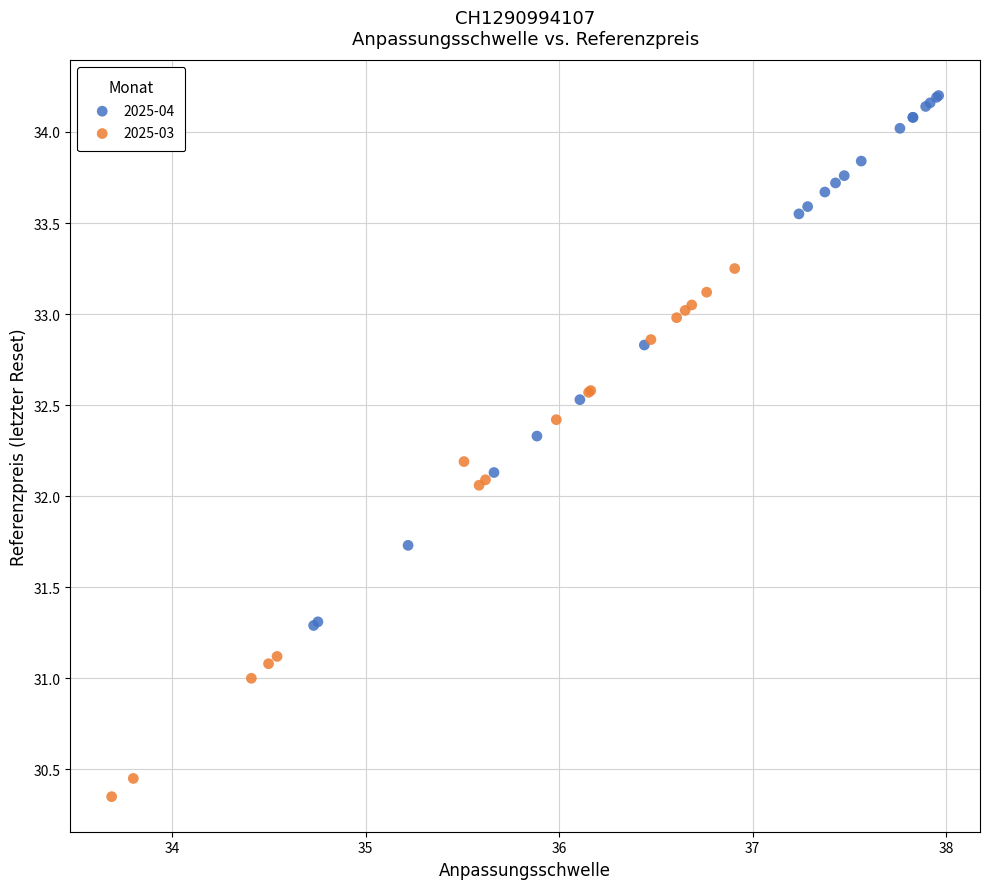

Which series reaches the maximum Y coordinate?

2025-04